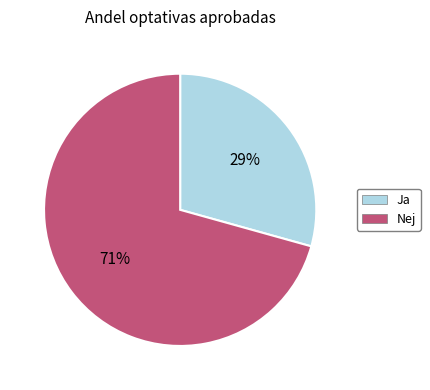

To the nearest percent, what is the average slice percentage?

50%